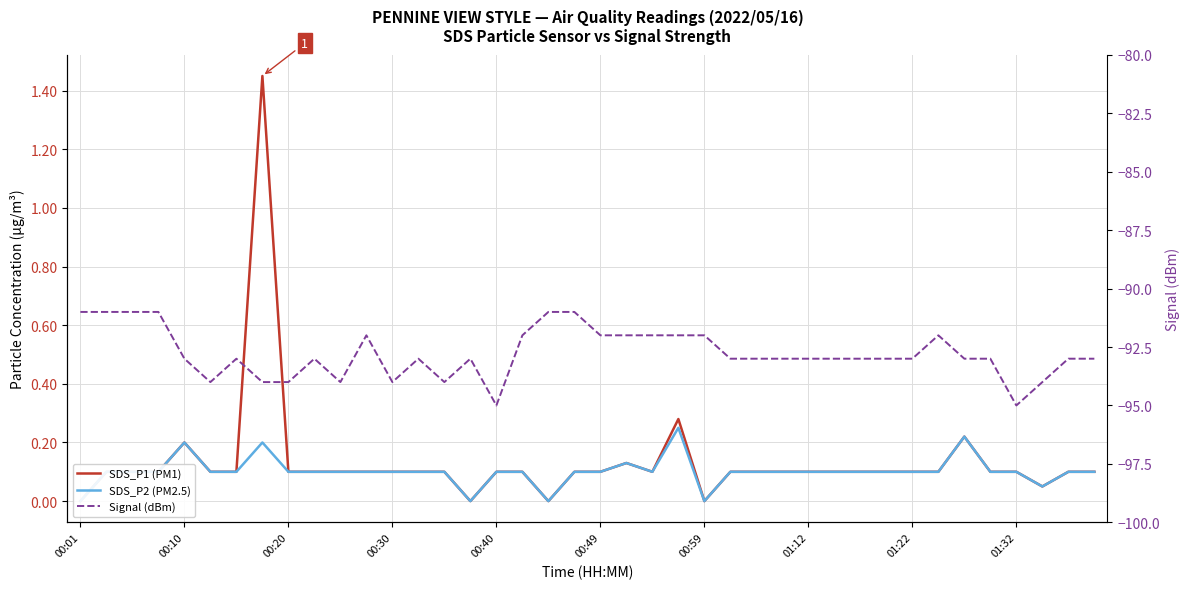

The Signal (dBm) series shows -150.7 at 39. True or false?

False